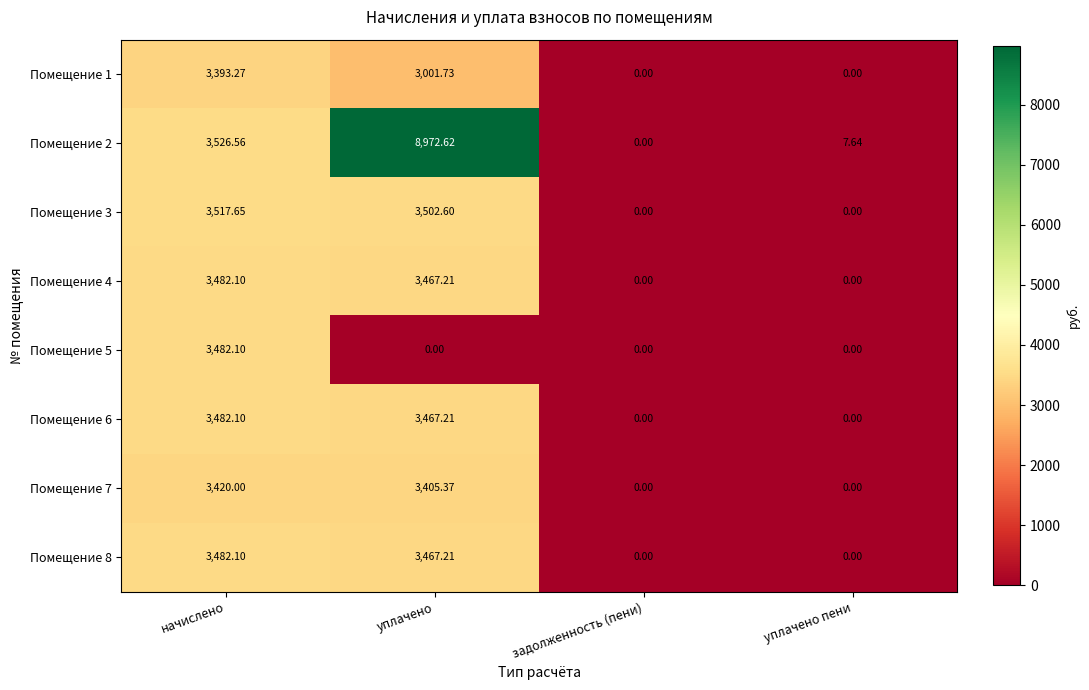

Which label corresponds to the largest value in the chart?

уплачено